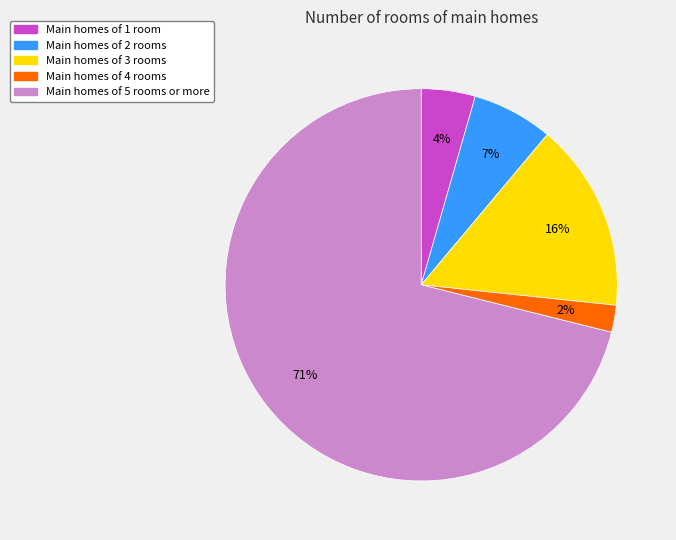

What is the largest slice in the pie chart?

Main homes of 5 rooms or more